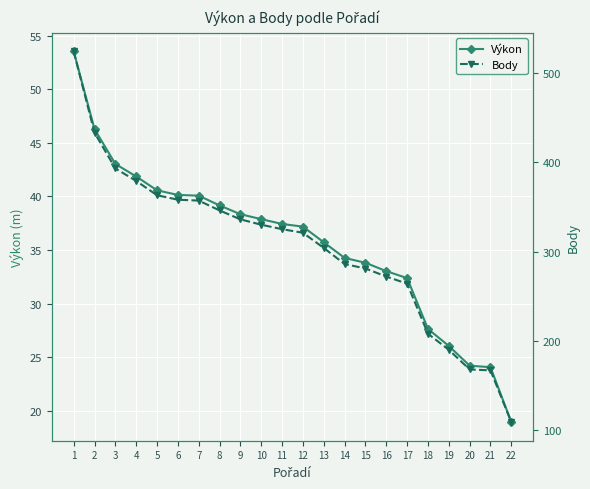

The Výkon series shows 18.9 at 22. True or false?

True